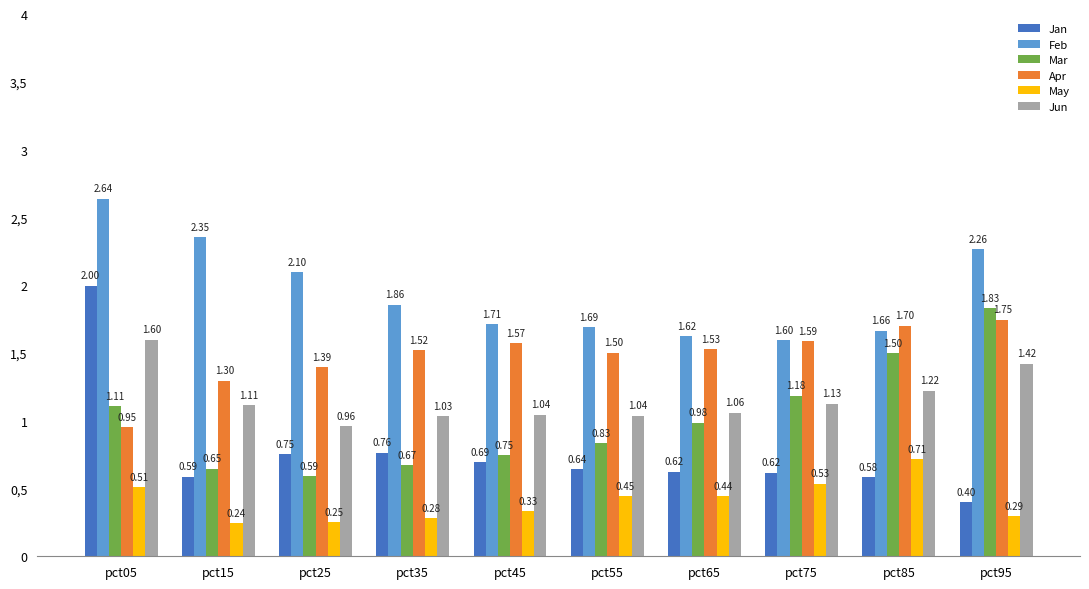

What are all the series names shown in the legend?

Jan, Feb, Mar, Apr, May, Jun